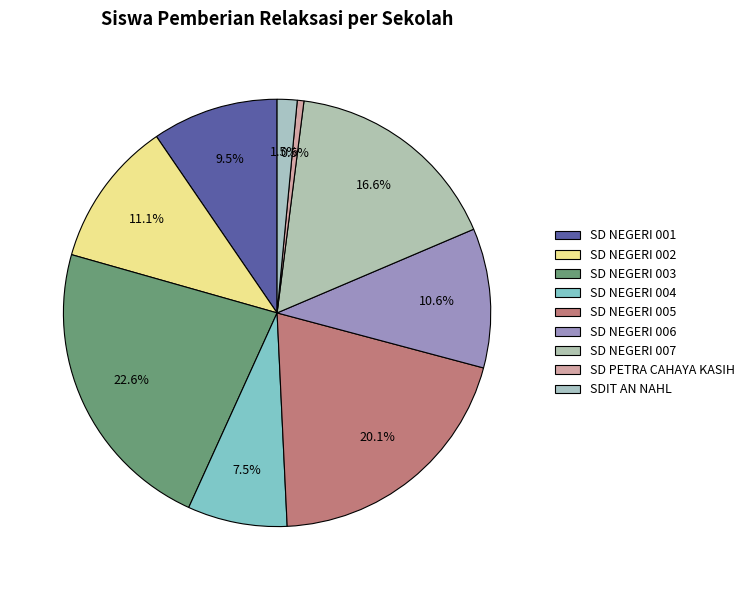

How many slices are in this pie chart?

9